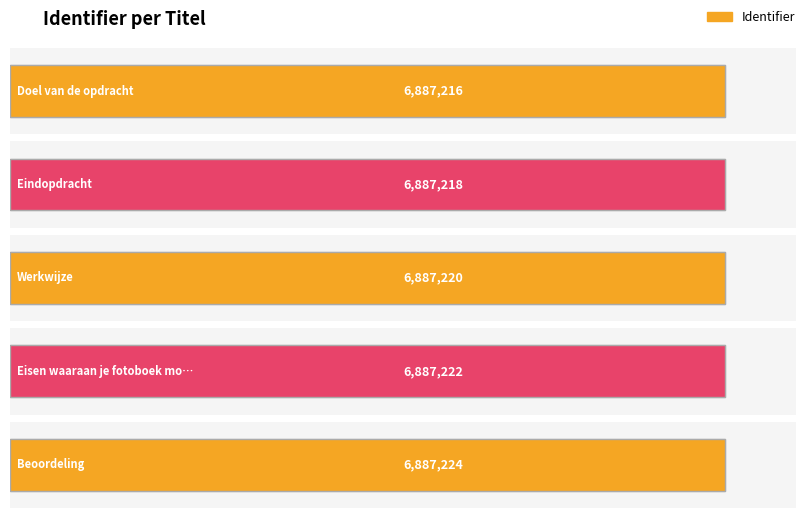

What is the ratio of the value at Beoordeling to the value at Doel van de opdracht?

1.0